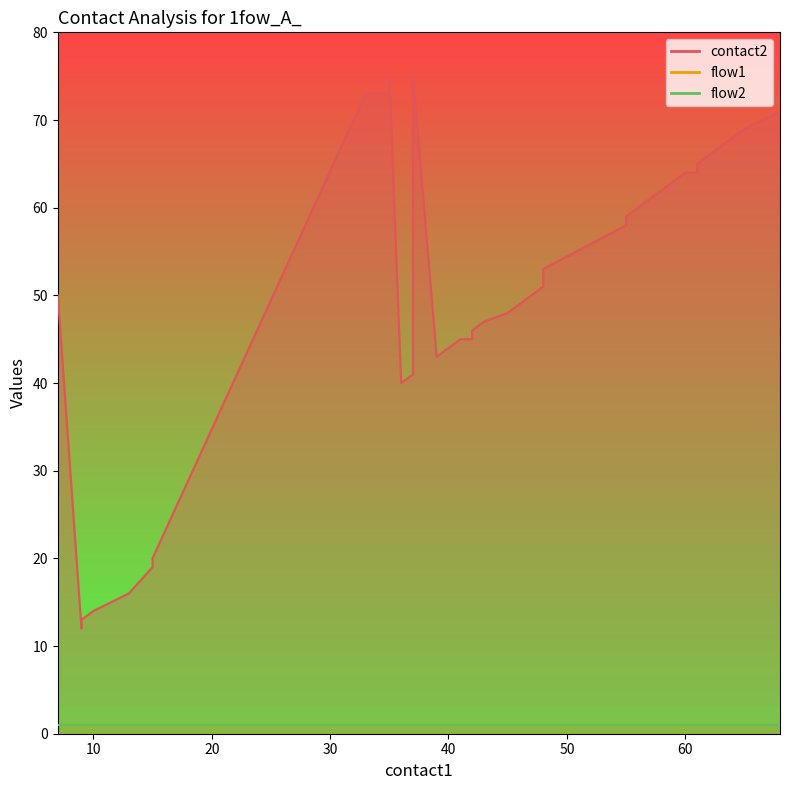

What are all the series names shown in the legend?

contact2, flow1, flow2